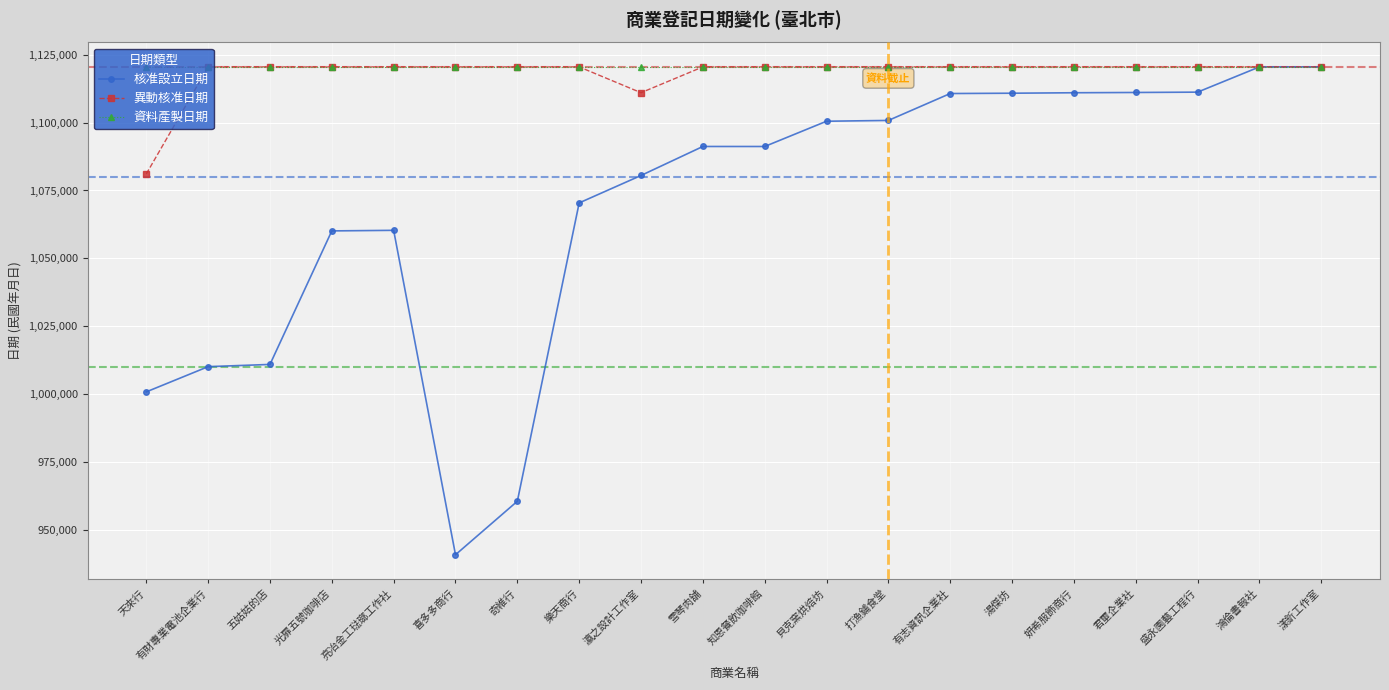

What is the total value across all series at 君壐企業社?

3352161